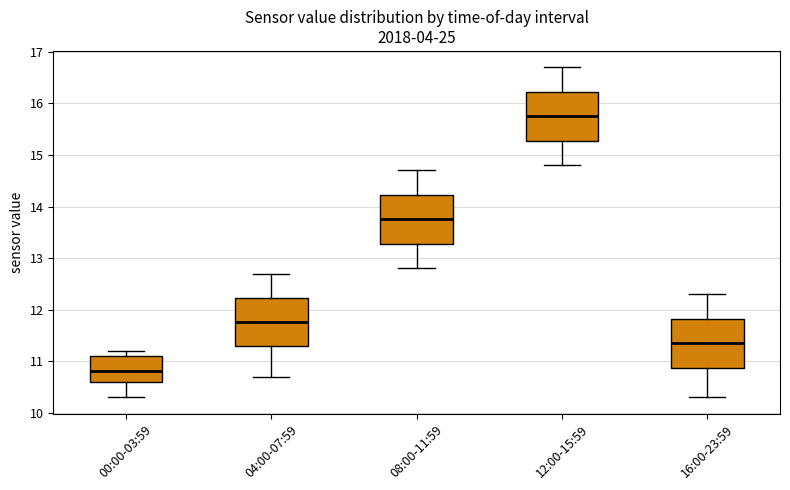

Where is the upper edge of the box for 00:00-03:59 on the y-axis? The values are not printed on the chart, so give them approximately, as read against the axis.

11.1